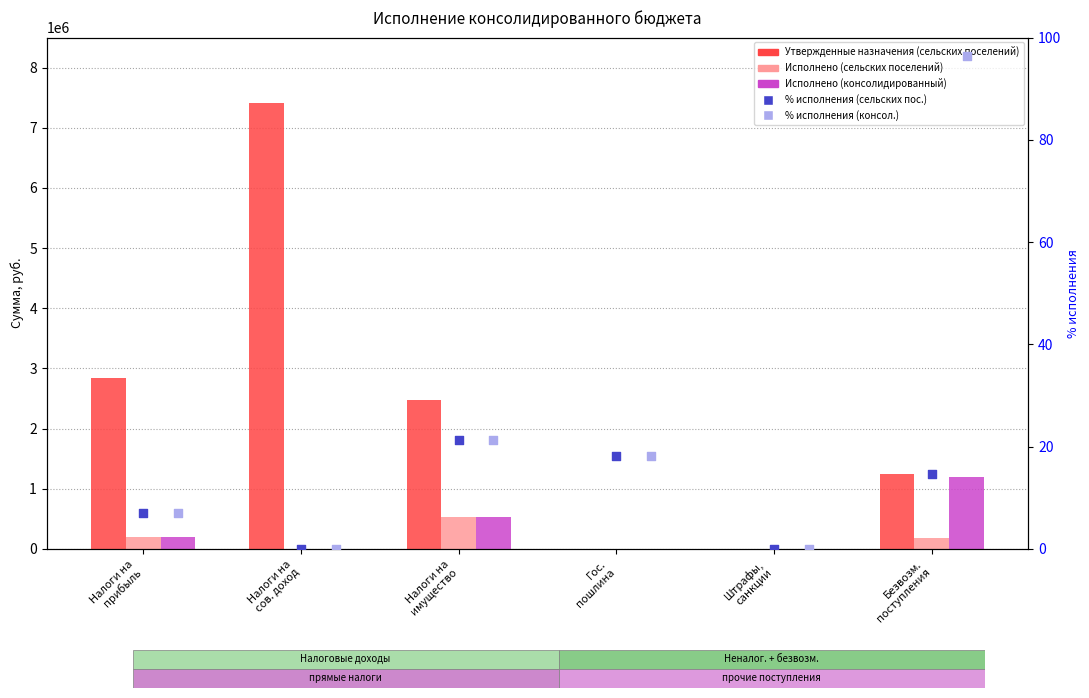

Is the value of % исполнения (консол.) at Налоги на
сов. доход greater than the value of Исполнено (сельских поселений) at Гос.
пошлина?

No